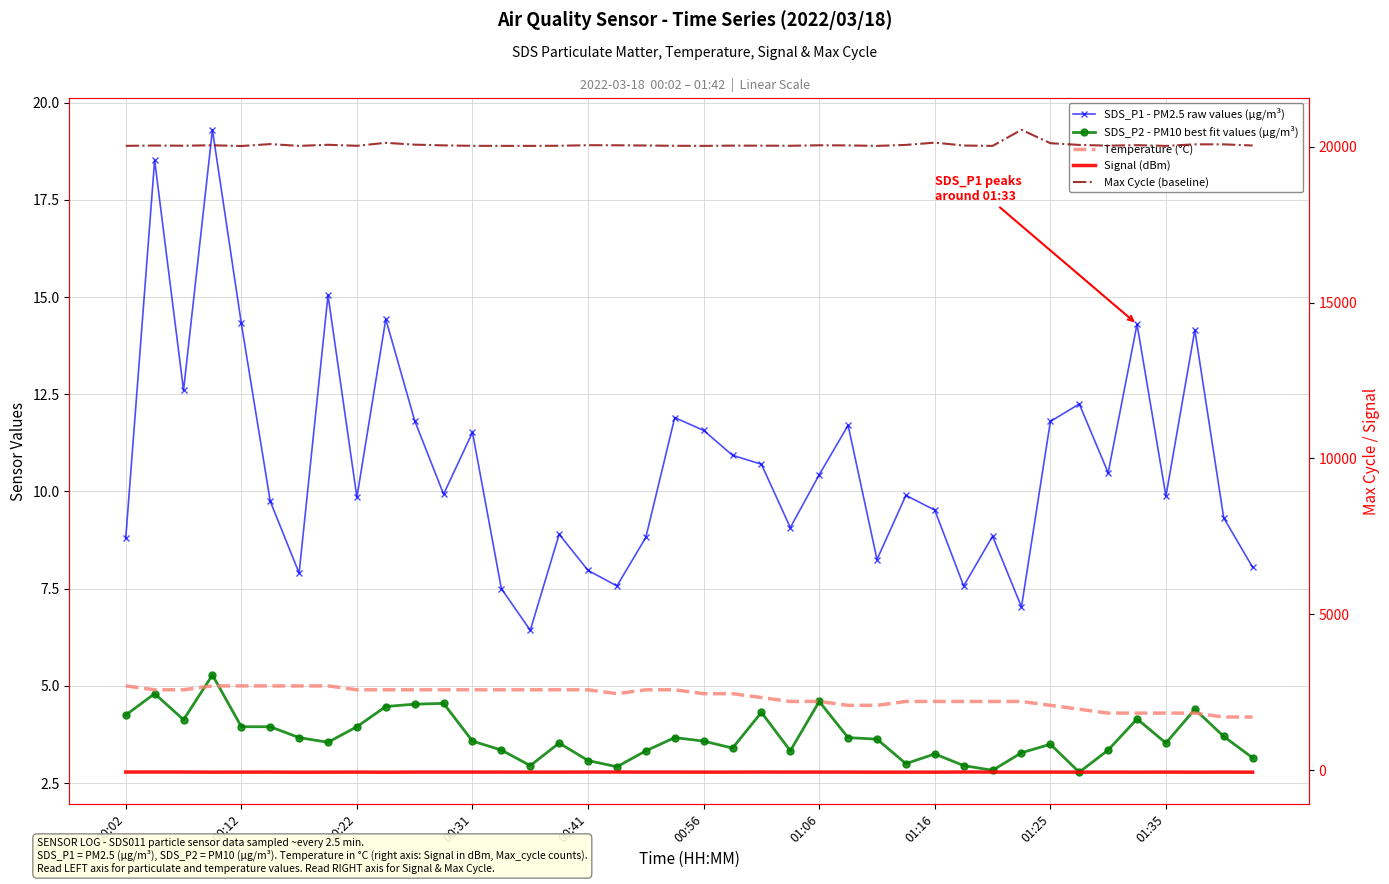

Which series has the largest range (max minus min)?

Max Cycle (baseline)